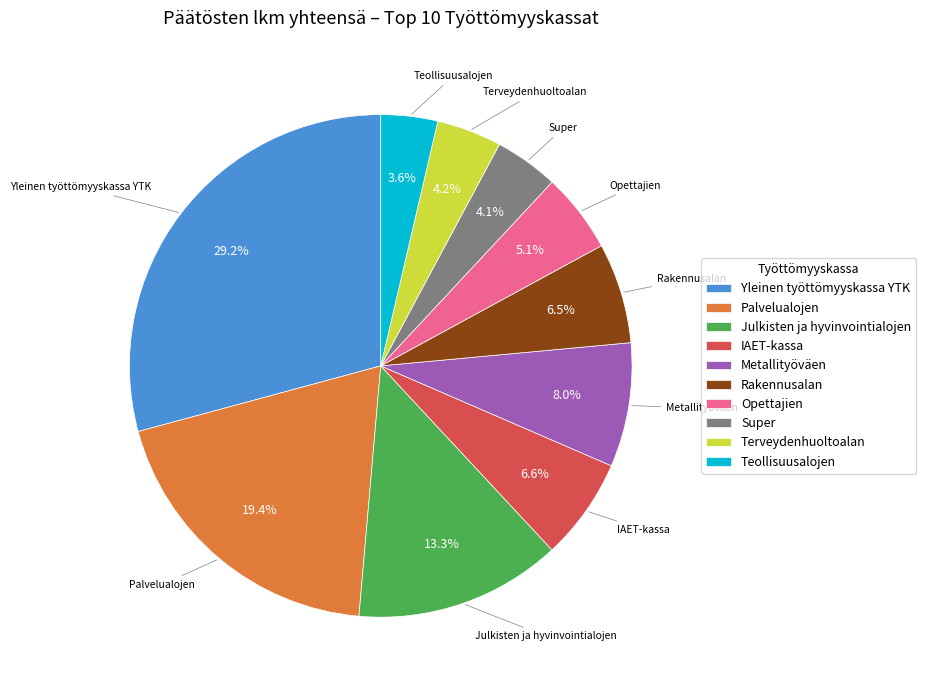

Which slice is the largest?

Yleinen työttömyyskassa YTK